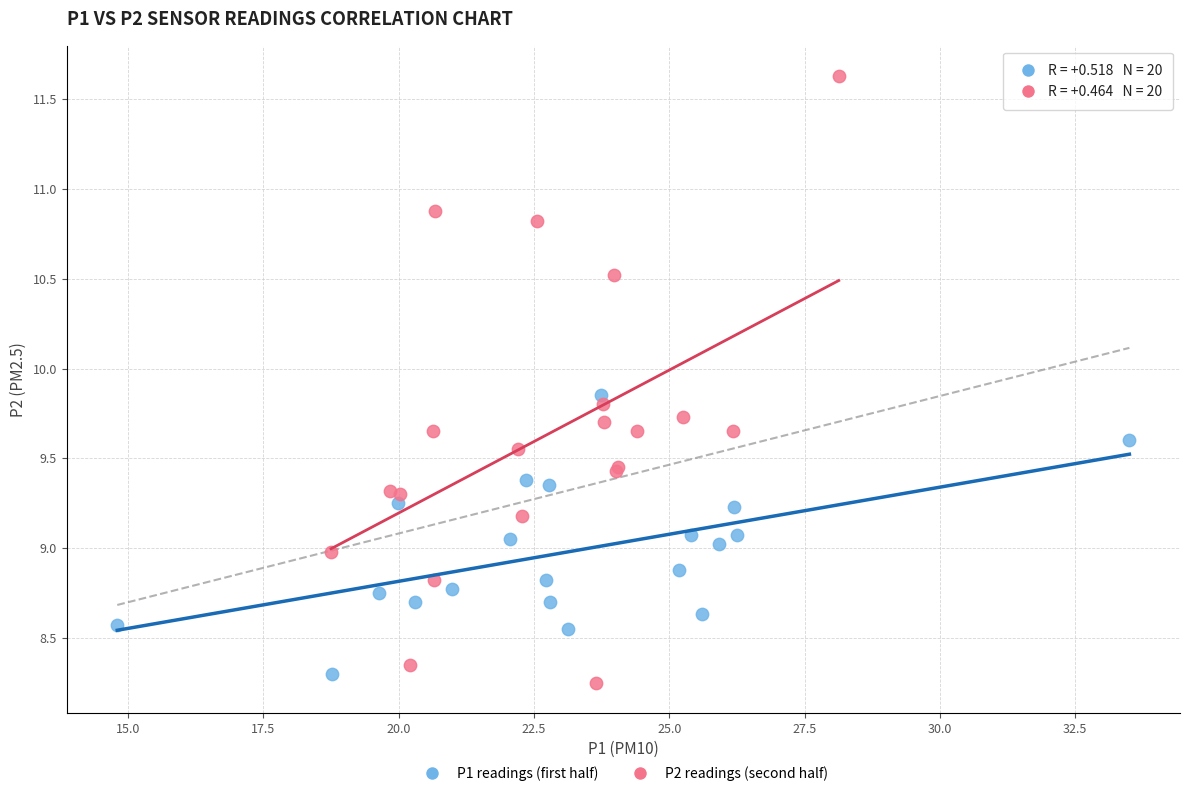

Which series has the largest Y range (max minus min)?

P2 readings (second half)